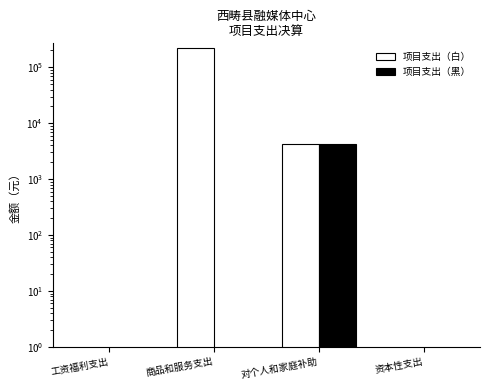

What position from the left is 工资福利支出?

1